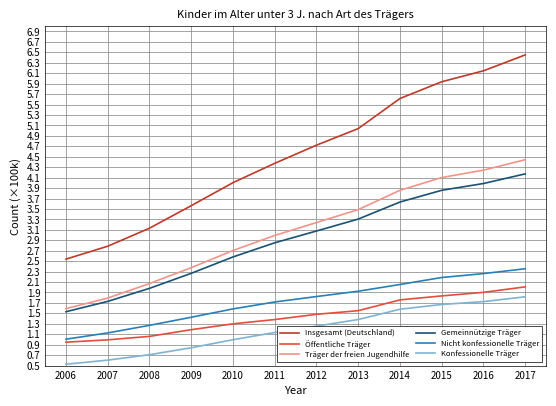

The Träger der freien Jugendhilfe series shows 6.4 at 2015. True or false?

False